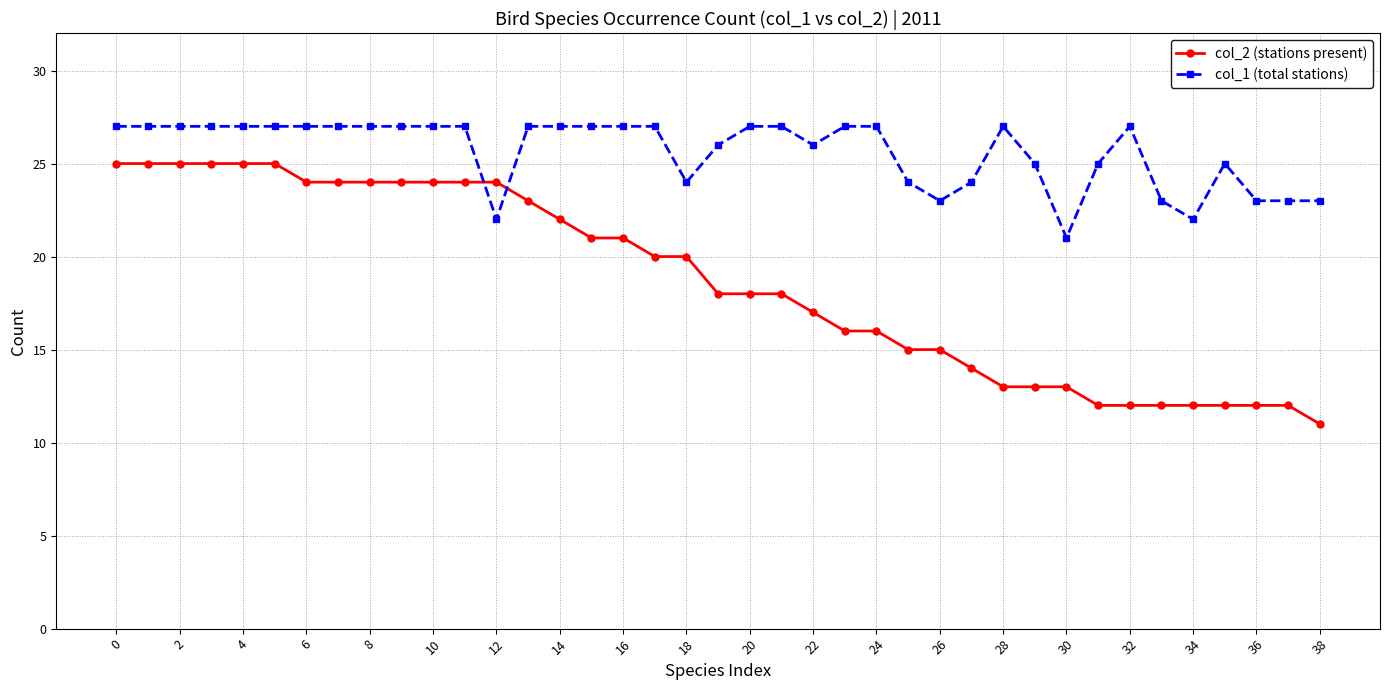

What is the value of the col_2 (stations present) point at the 4th from the left?

25